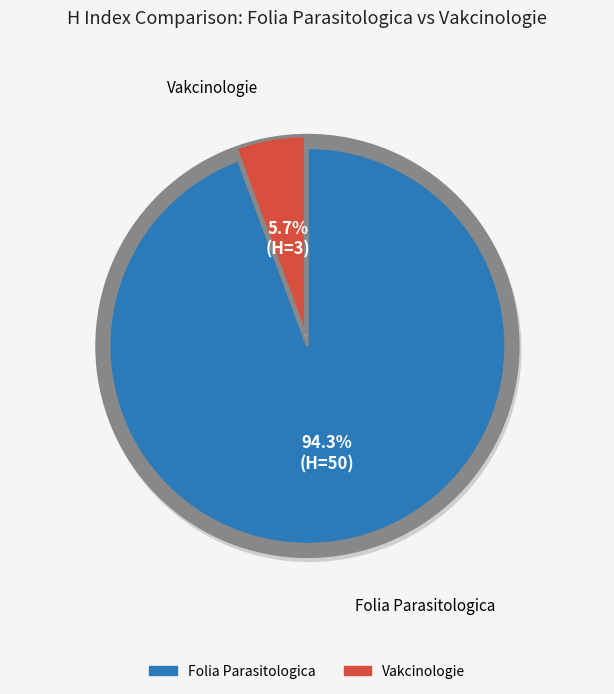

Rank the categories by value from highest to lowest.

Folia Parasitologica, Vakcinologie